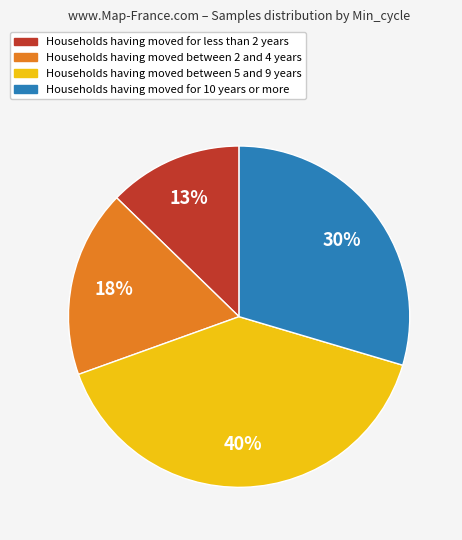

Count the number of slices in the pie.

4